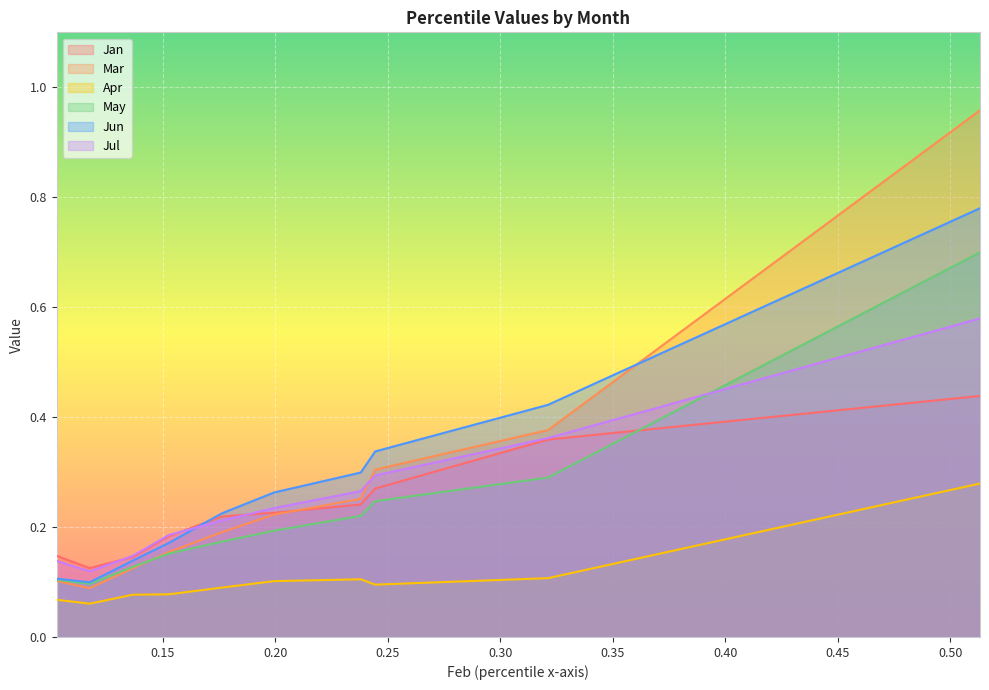

Reading right to left, list all the values displayed in this chart.

Jan: pct95=0.4	pct85=0.4	pct75=0.3	pct65=0.2	pct55=0.2	pct45=0.2	pct35=0.2	pct25=0.1	pct15=0.1	pct05=0.1
Mar: pct95=1.0	pct85=0.4	pct75=0.3	pct65=0.3	pct55=0.2	pct45=0.2	pct35=0.2	pct25=0.1	pct15=0.1	pct05=0.1
Apr: pct95=0.3	pct85=0.1	pct75=0.1	pct65=0.1	pct55=0.1	pct45=0.1	pct35=0.1	pct25=0.1	pct15=0.1	pct05=0.1
May: pct95=0.7	pct85=0.3	pct75=0.2	pct65=0.2	pct55=0.2	pct45=0.2	pct35=0.2	pct25=0.1	pct15=0.1	pct05=0.1
Jun: pct95=0.8	pct85=0.4	pct75=0.3	pct65=0.3	pct55=0.3	pct45=0.2	pct35=0.2	pct25=0.1	pct15=0.1	pct05=0.1
Jul: pct95=0.6	pct85=0.4	pct75=0.3	pct65=0.3	pct55=0.2	pct45=0.2	pct35=0.2	pct25=0.1	pct15=0.1	pct05=0.1